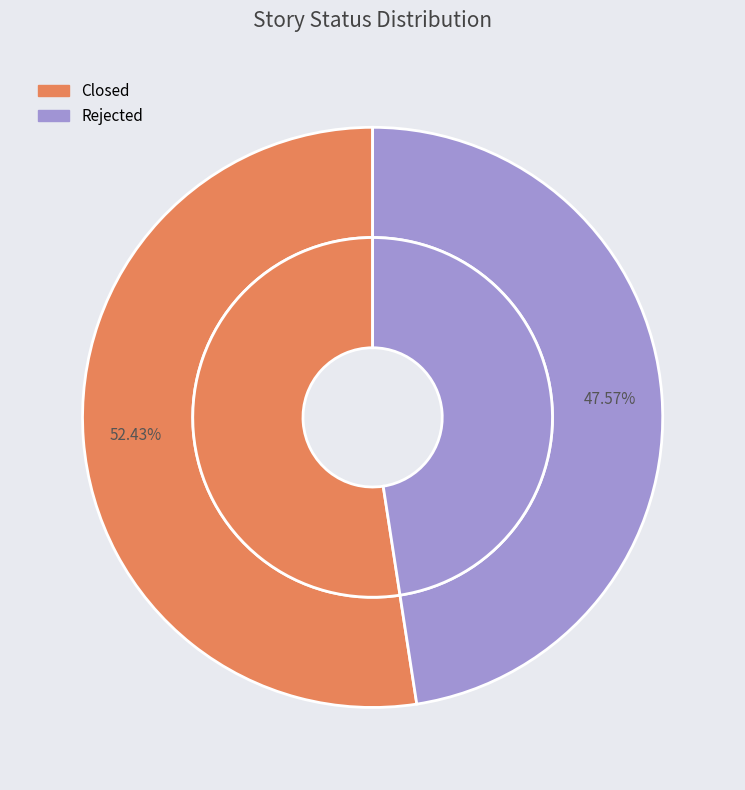

To the nearest percent, what is the difference between the Rejected and Closed slice percentages?

5%